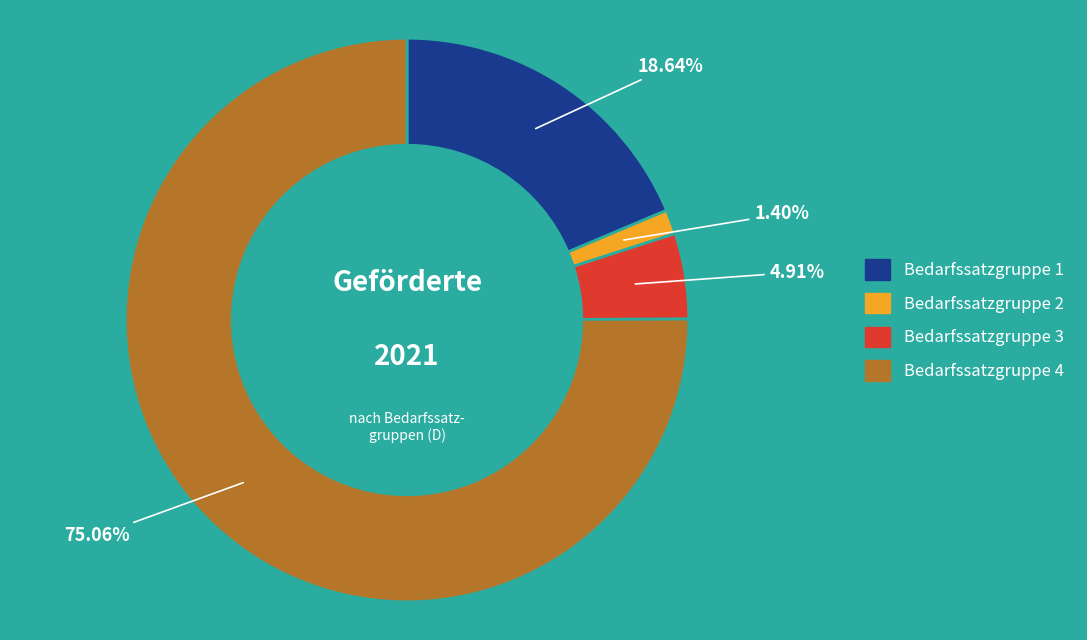

Between Bedarfssatzgruppe 3 and Bedarfssatzgruppe 1, which is larger?

Bedarfssatzgruppe 1